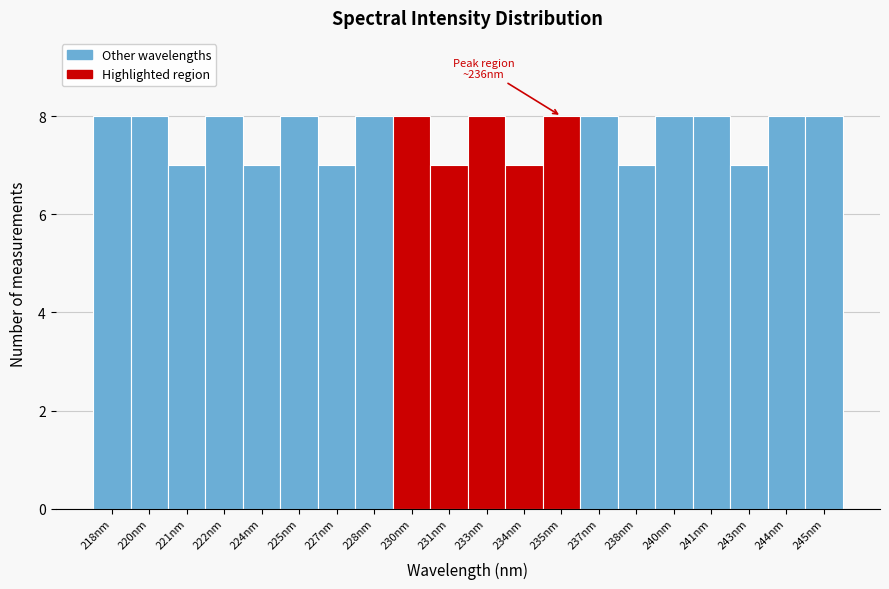

Reading left to right, what are all the values shown in this chart?

218nm=8	220nm=8	221nm=7	222nm=8	224nm=7	225nm=8	227nm=7	228nm=8	230nm=8	231nm=7	233nm=8	234nm=7	235nm=8	237nm=8	238nm=7	240nm=8	241nm=8	243nm=7	244nm=8	245nm=8